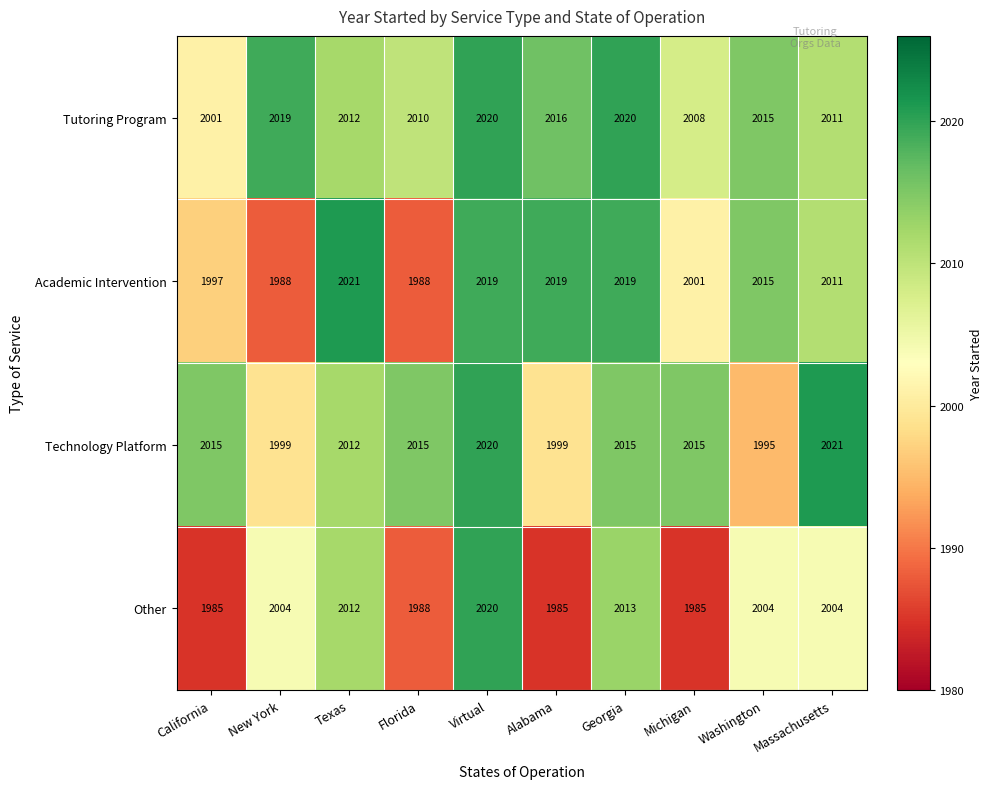

Is it true that Academic Intervention equals 434 at California?

False